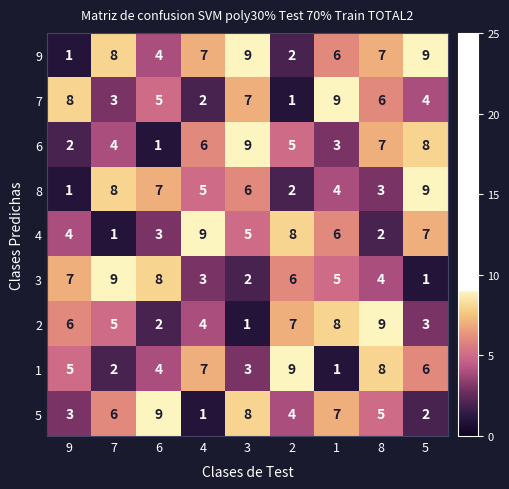

True or false: 6 has a value of 3 at 1.

True